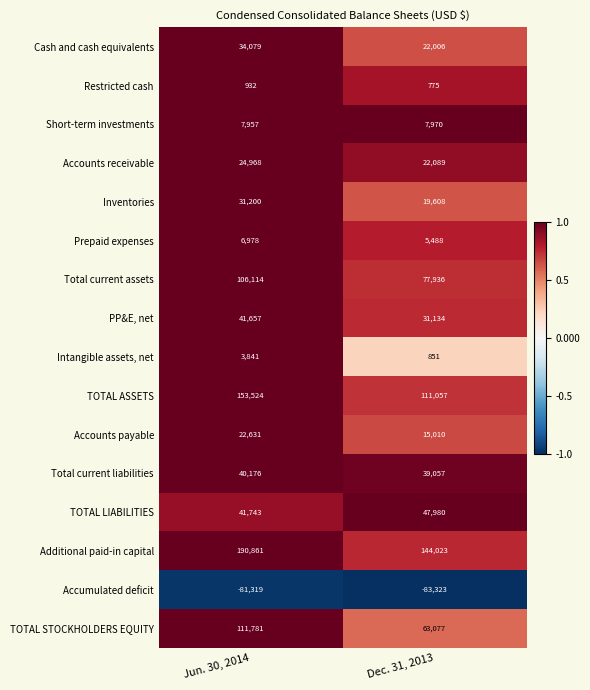

What is the difference between the maximum and minimum values in the PP&E, net series?

10523